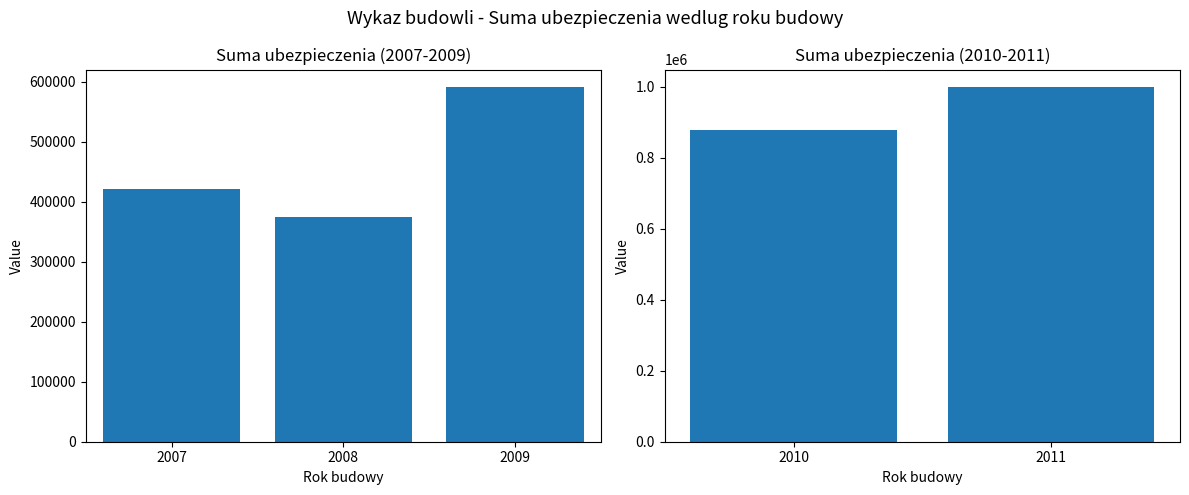

What is the value of the 2nd bar from the left?

998035.5